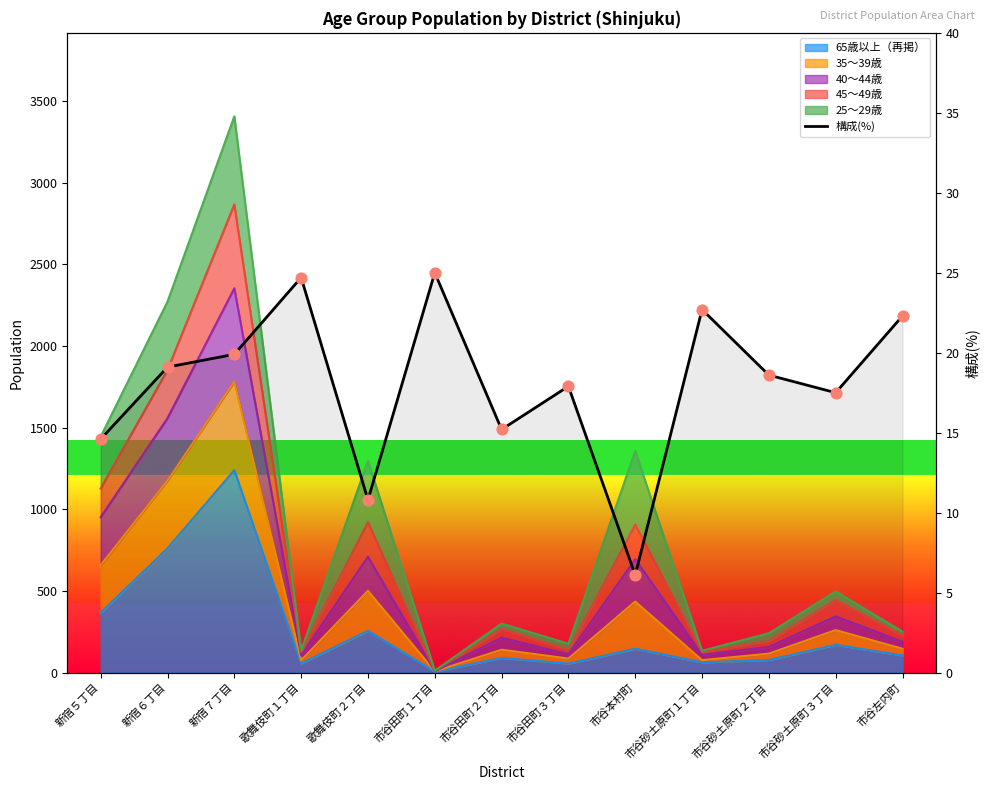

What is the ratio of the value at 新宿５丁目 to the value at 市谷砂土原町３丁目?

0.8